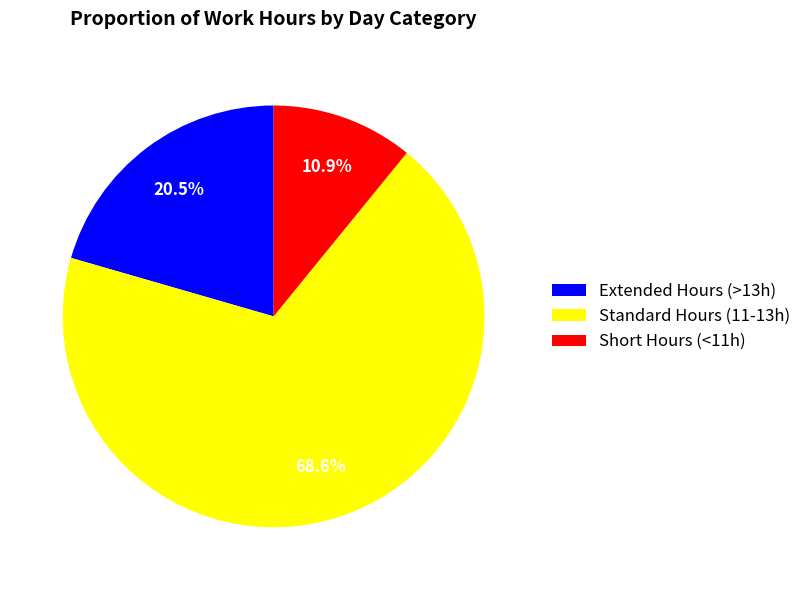

Does Extended Hours (>13h) represent more than half of the total?

No